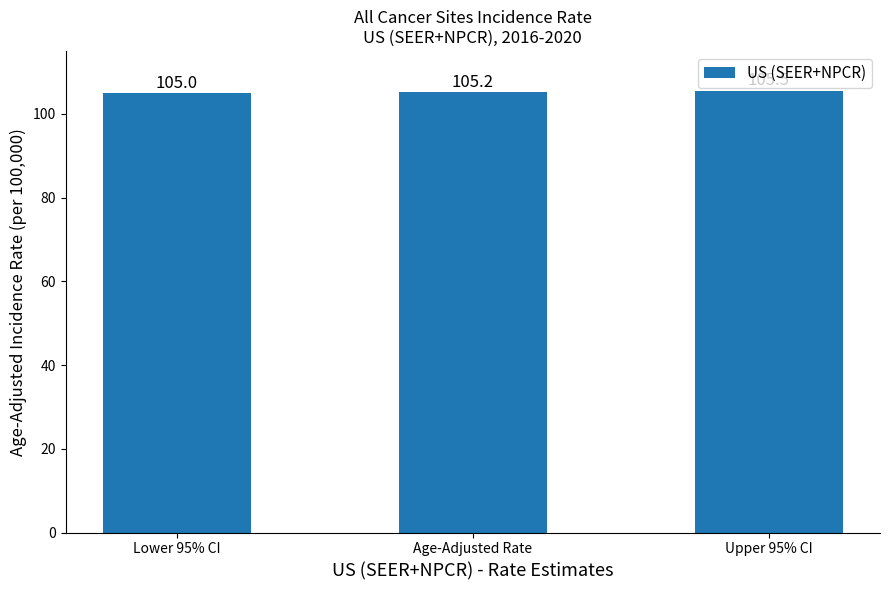

List the labels in order of value, smallest first.

Lower 95% CI, Age-Adjusted Rate, Upper 95% CI